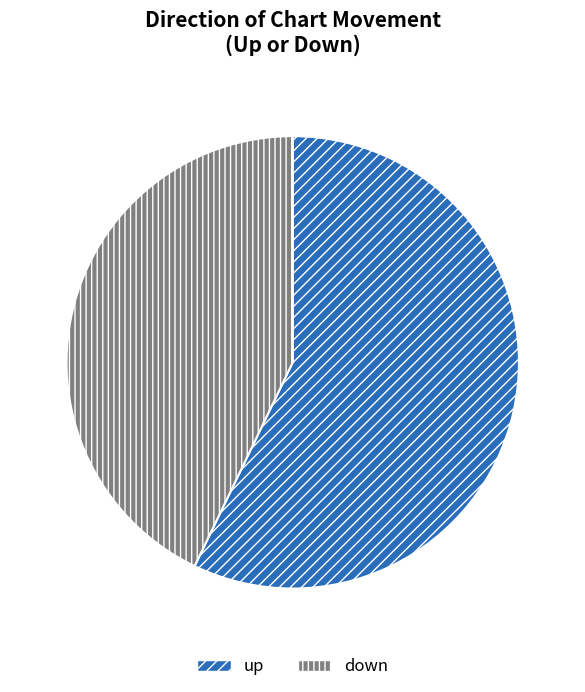

What is the smallest slice in the pie chart?

down